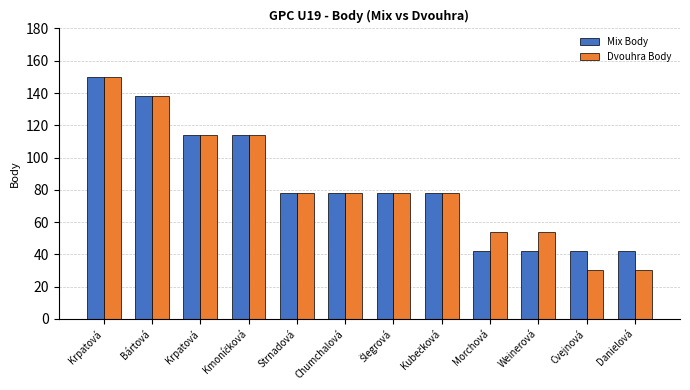

Where does the Mix Body series first go above 78?

Krpatová